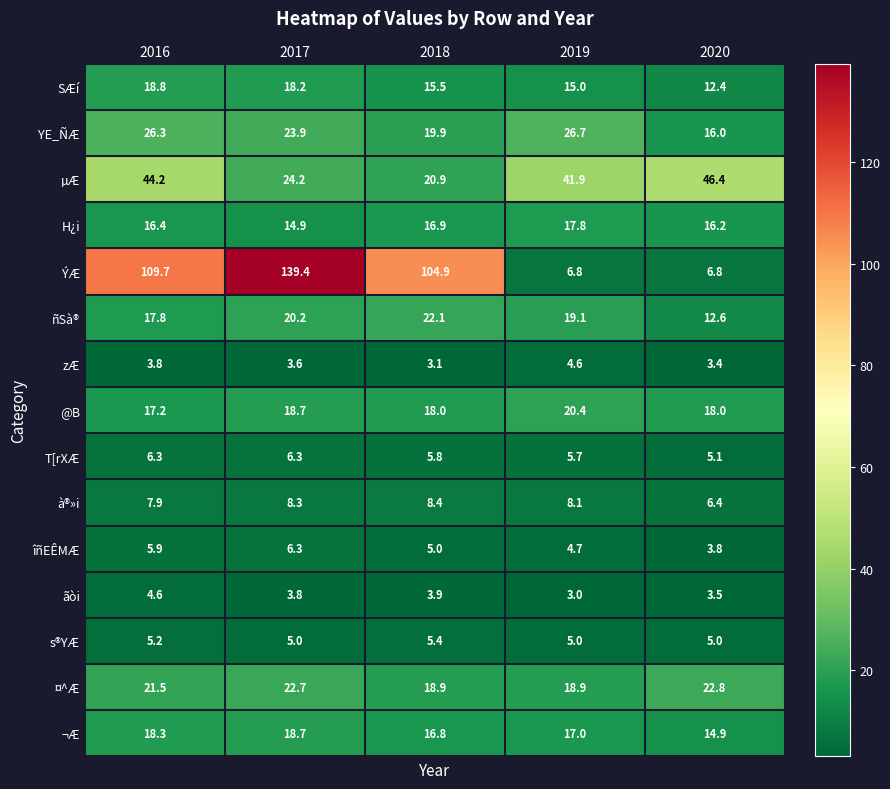

The à®»i series shows 6.4 at 2020. True or false?

True